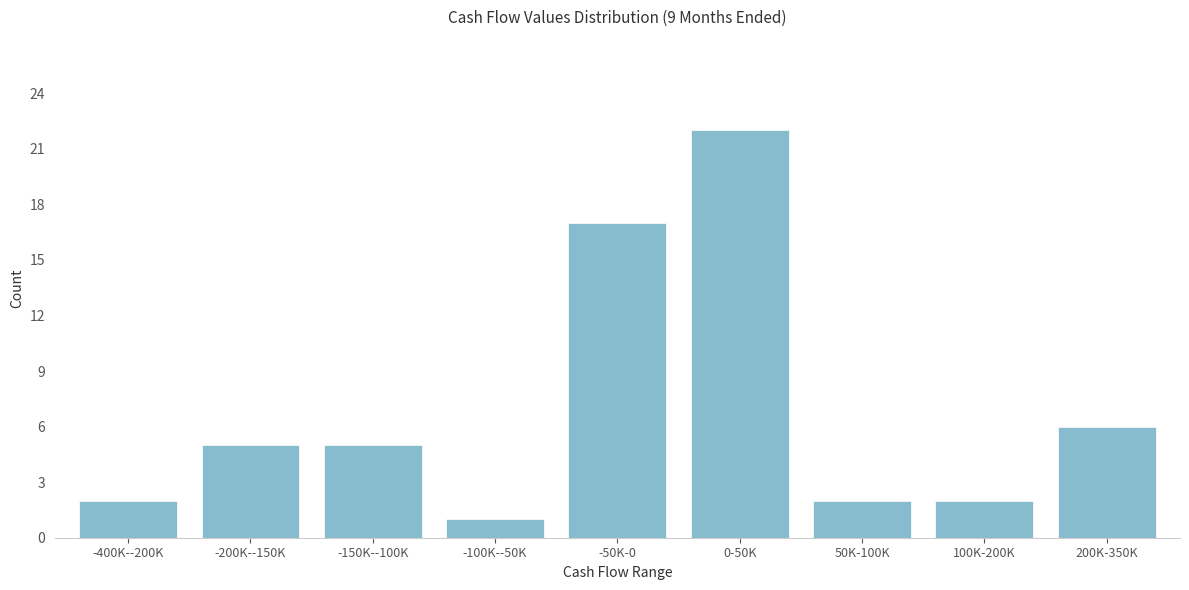

Reading left to right, transcribe all the data shown in this chart.

2	5	5	1	17	22	2	2	6